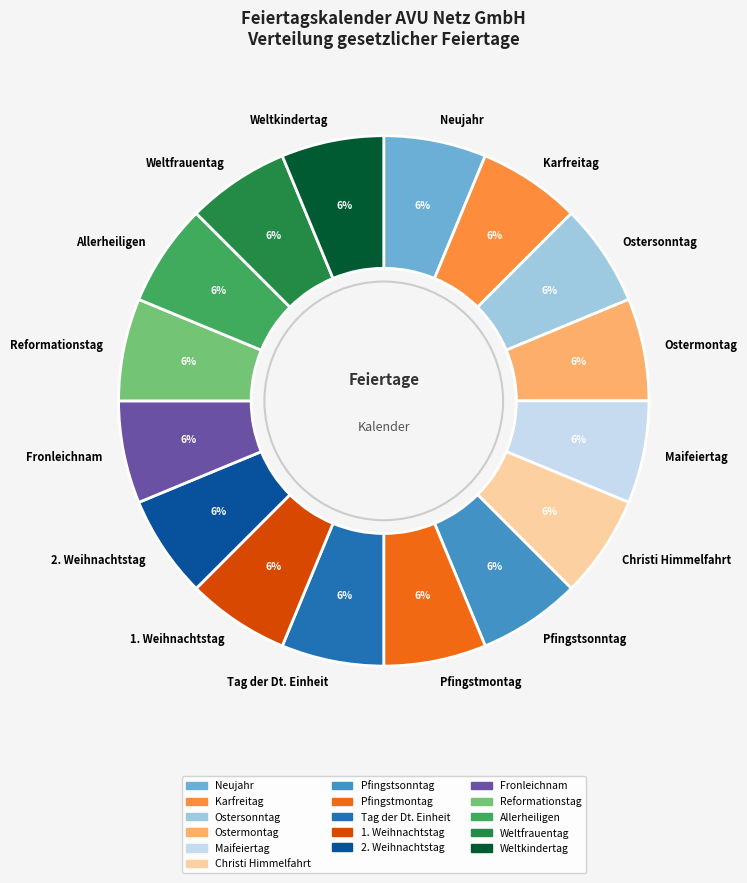

What is the ratio of the value at Ostersonntag to the value at Pfingstsonntag?

1.0